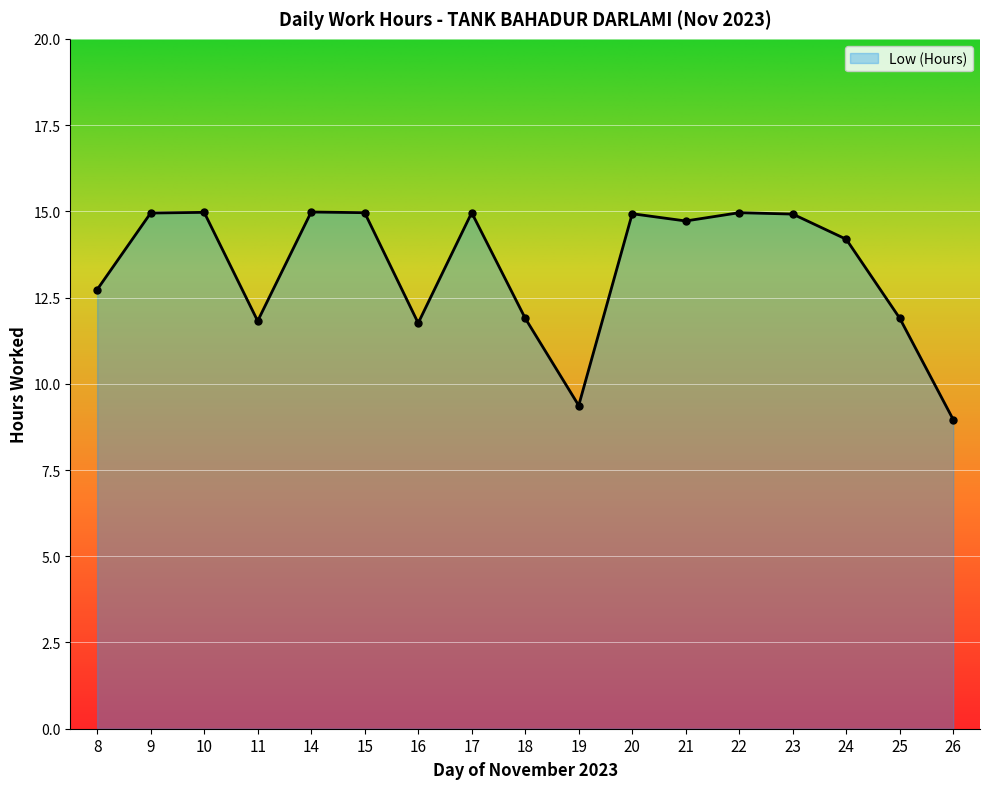

What is the greatest value displayed?

15.0